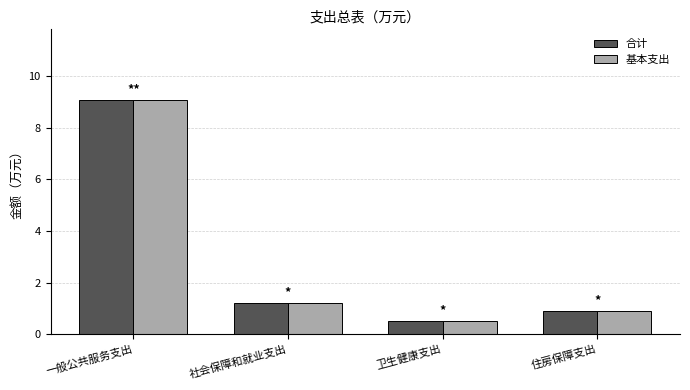

What is the maximum value for 合计?

9.1